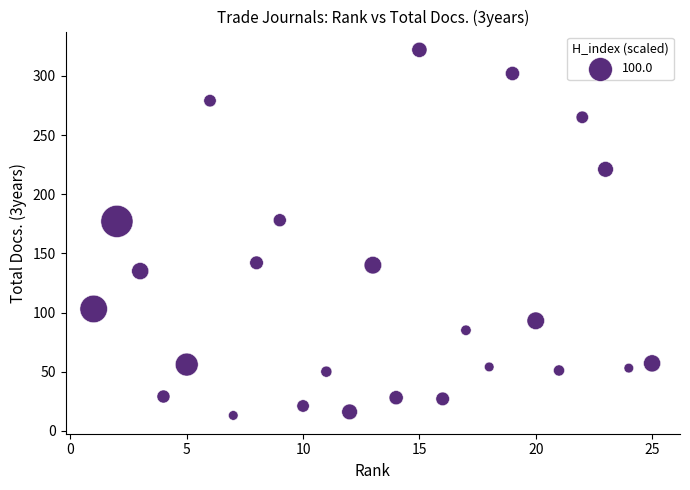

What is the range of Y values (max minus min)?

309